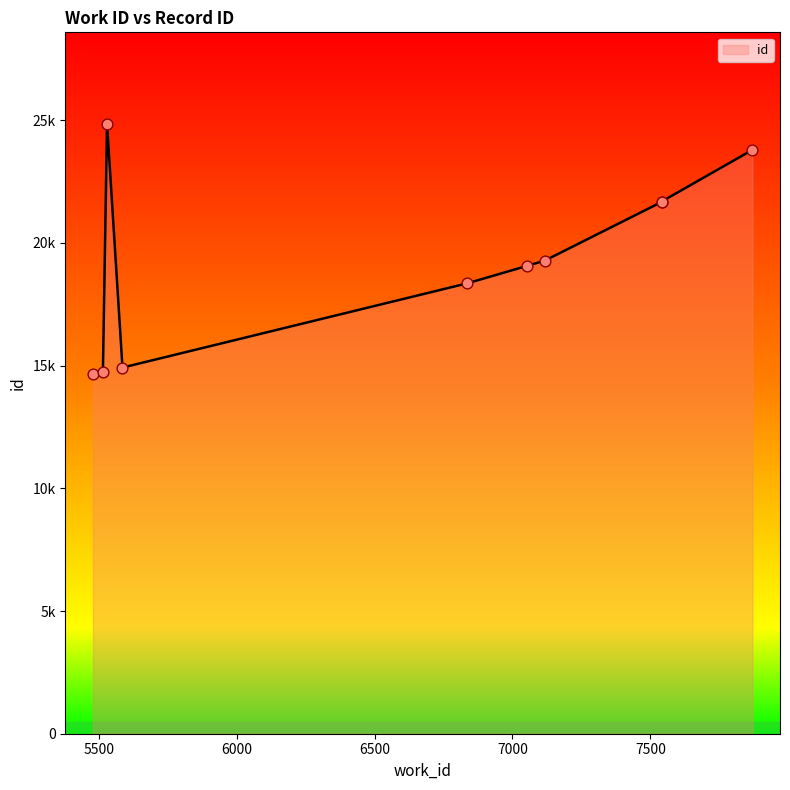

What is the change in value from 7541 to 7870?

+2121